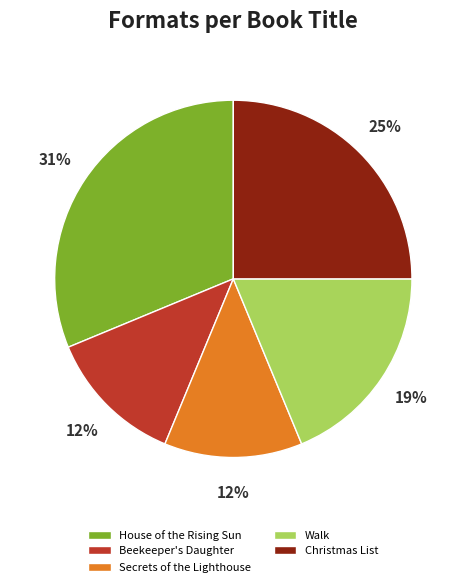

To the nearest percent, what is the average slice percentage?

20%